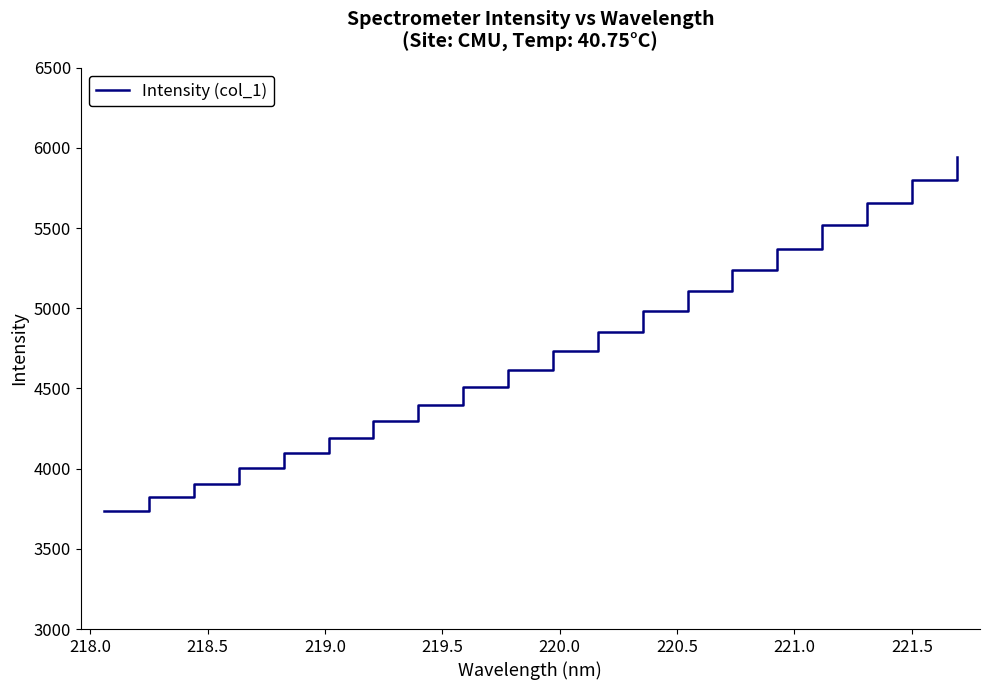

What is the difference between the maximum and minimum values?

2204.4